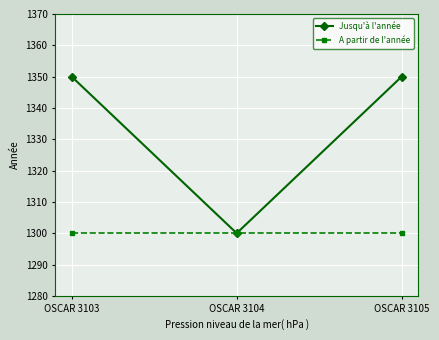

What are all the series names shown in the legend?

Jusqu'à l'année, A partir de l'année